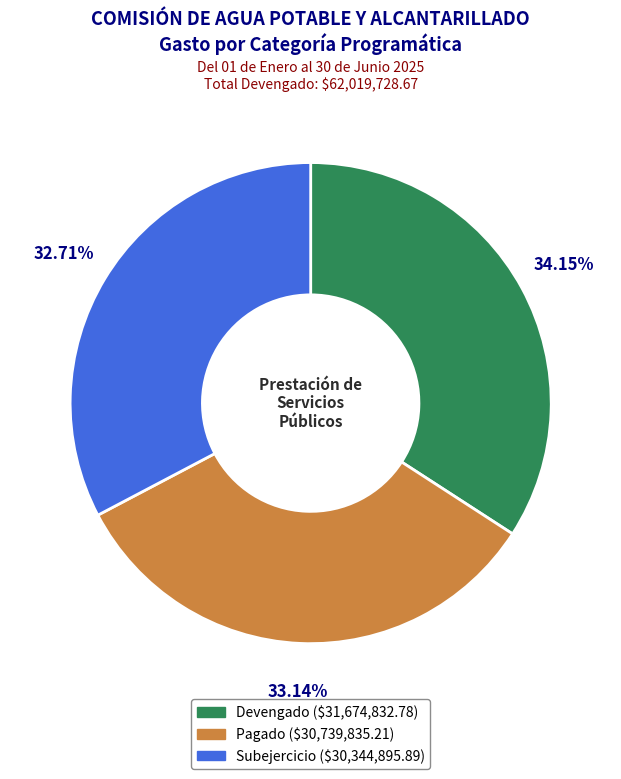

Is there a majority slice in this chart?

No